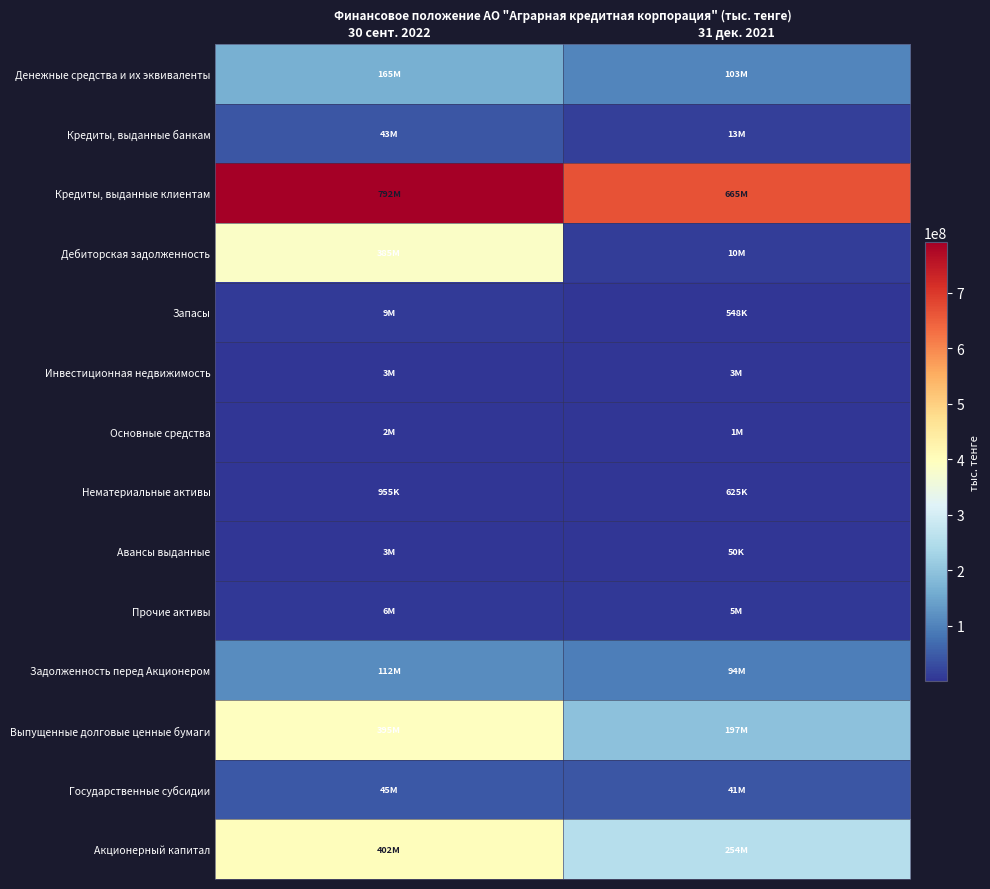

Which has a higher value, 31 дек. 2021 or 30 сент. 2022?

30 сент. 2022